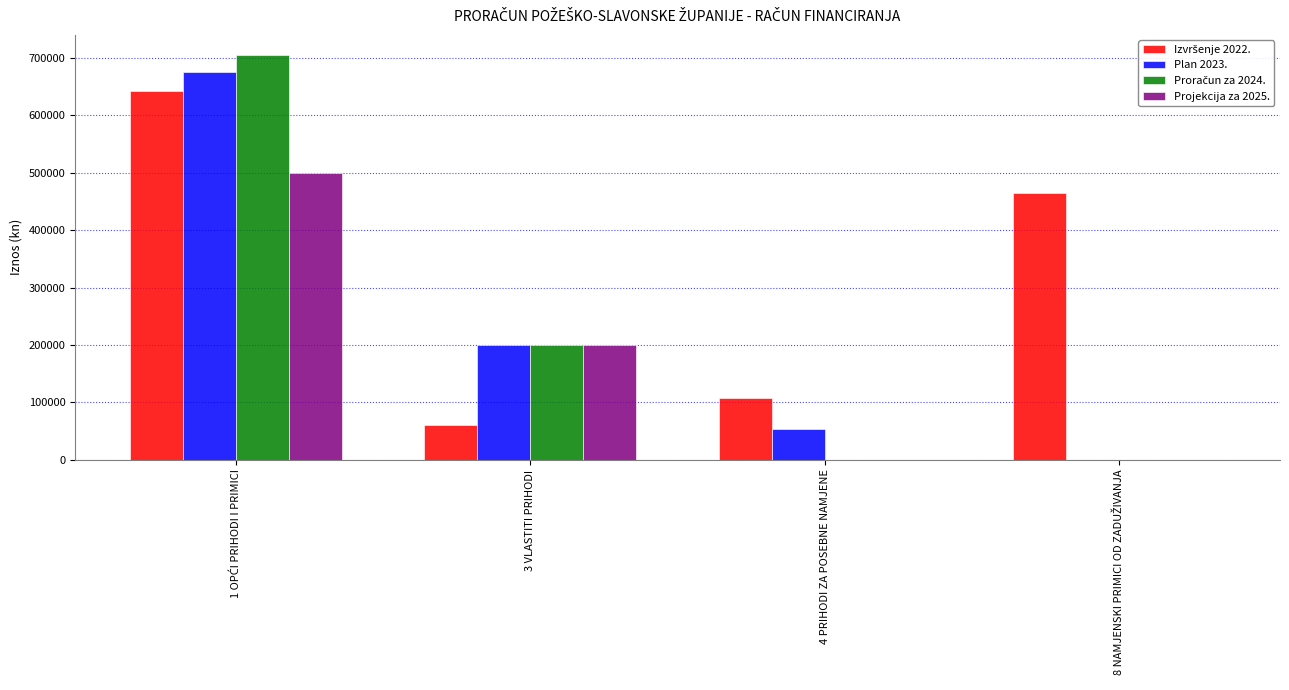

What is the sum of all Plan 2023. values?

929511.5